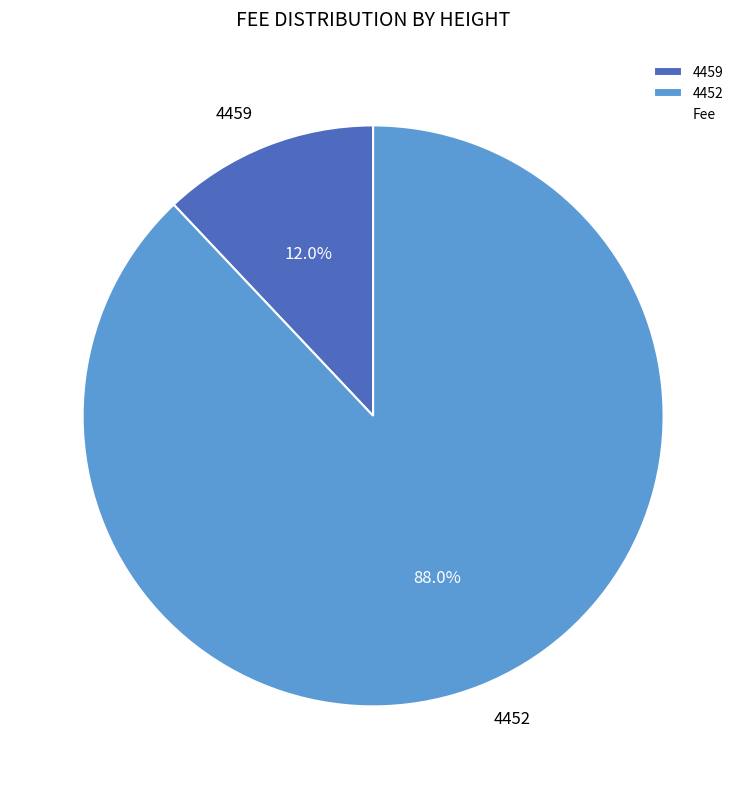

Which category has the smallest portion of the pie?

4459